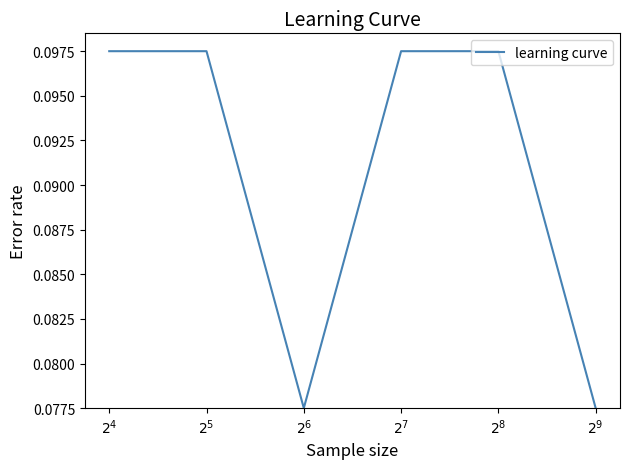

Count the values in the range 0 to 1.

6